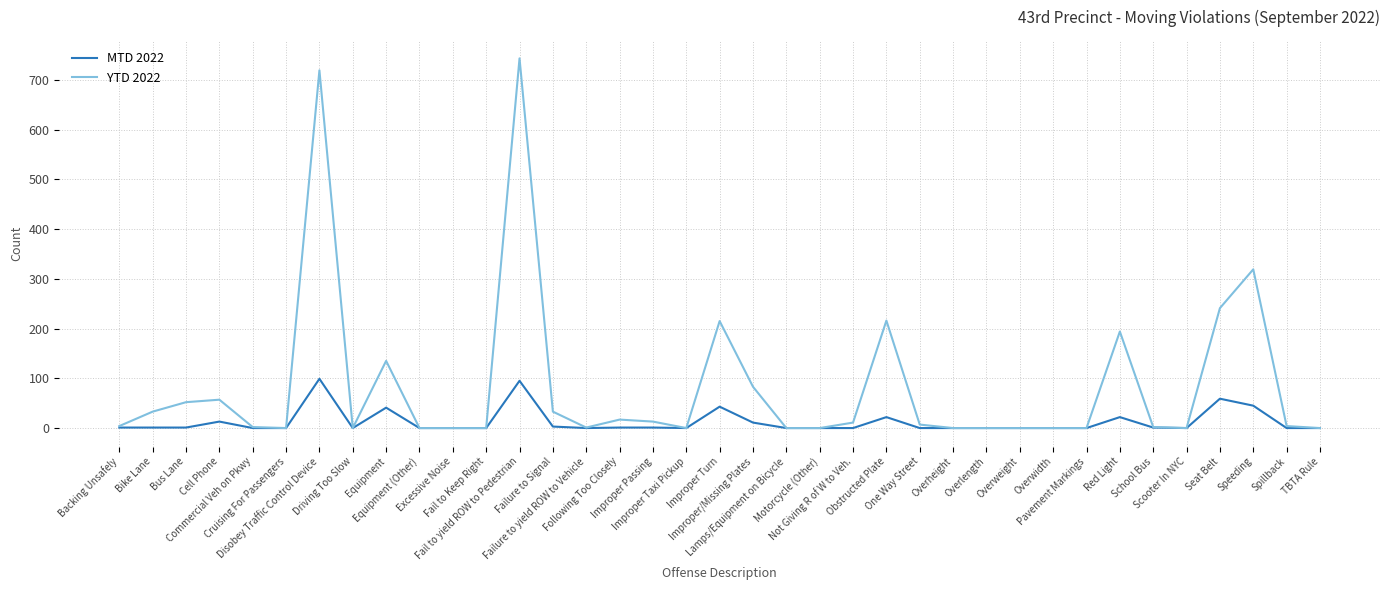

What is the difference between the YTD 2022 values at School Bus and Overweight?

2